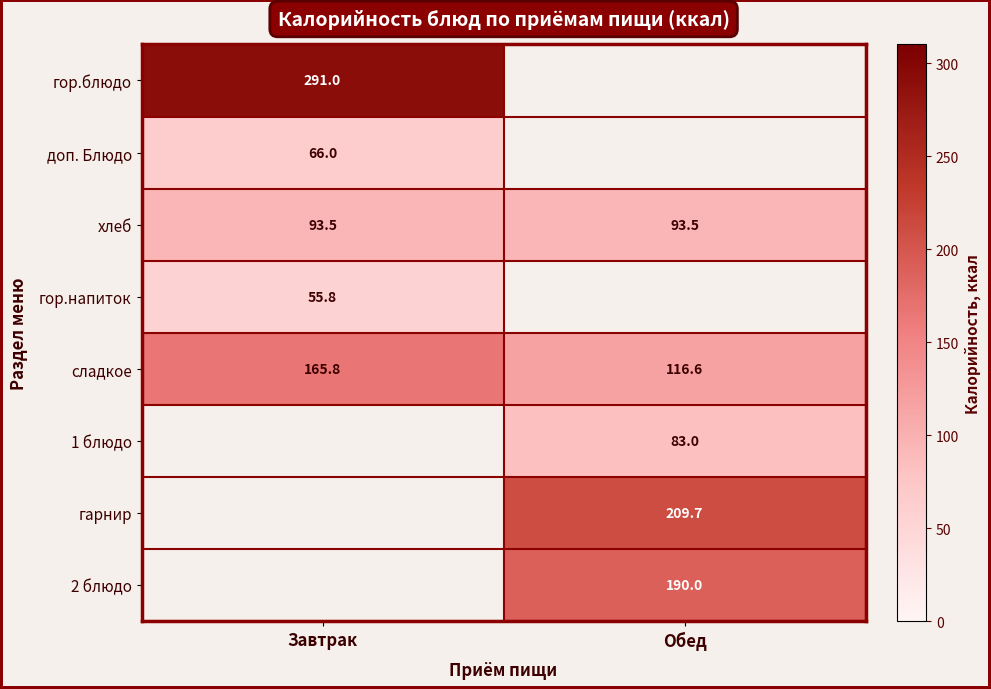

List the labels in order of сладкое value, smallest first.

Обед, Завтрак